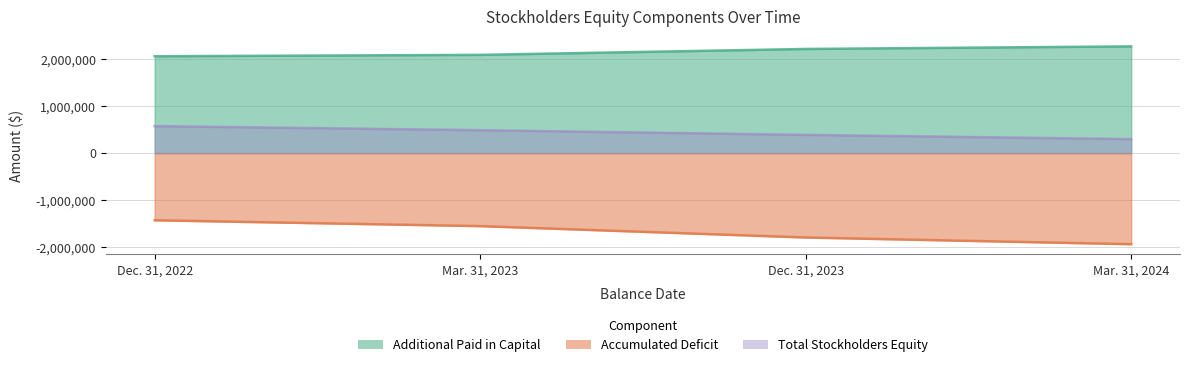

Reading left to right, what are all the values shown in this chart?

Additional Paid in Capital: 2059850	2089358	2215098	2270047
Accumulated Deficit: -1429625	-1553948	-1795911	-1938714
Total Stockholders Equity: 572887	486570	386686	296515